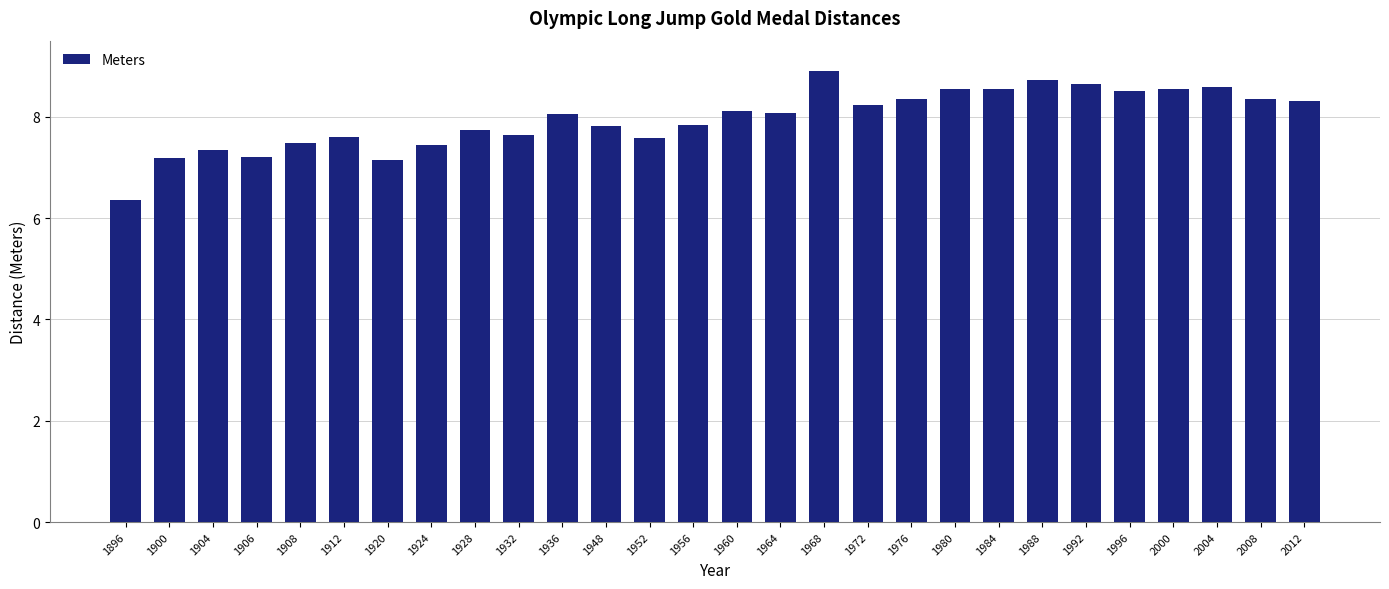

What is the difference between the second highest and second lowest values?

1.6